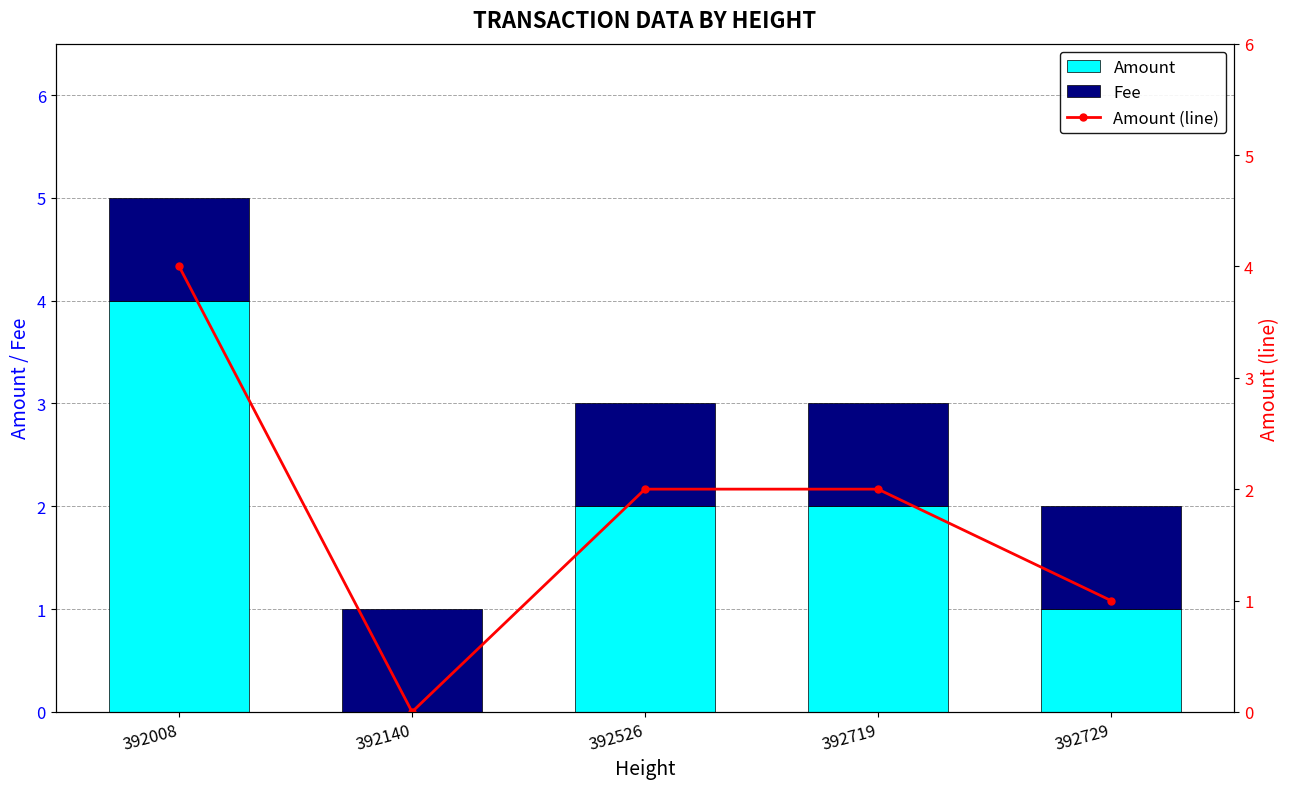

Which series has the widest spread of values?

Amount